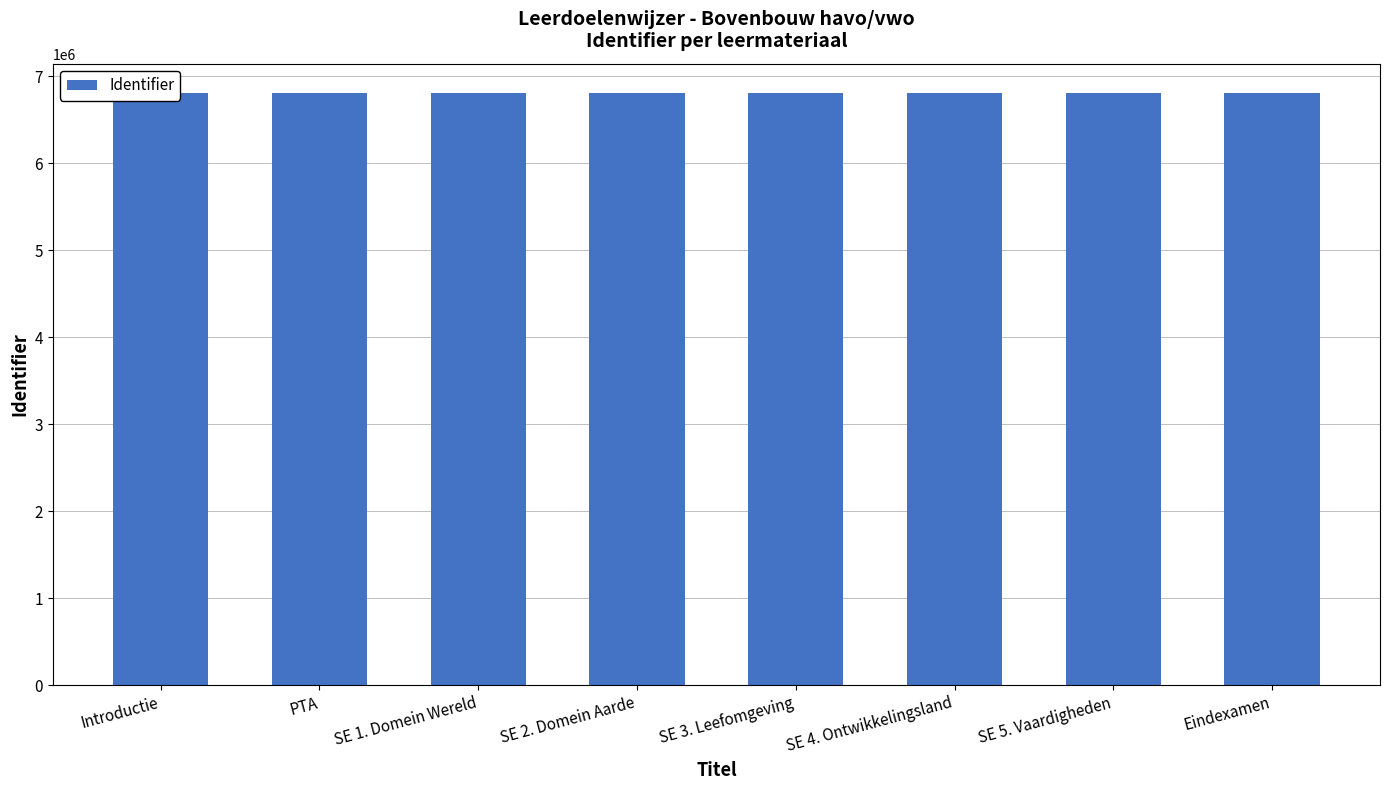

What is the greatest value displayed?

6806746